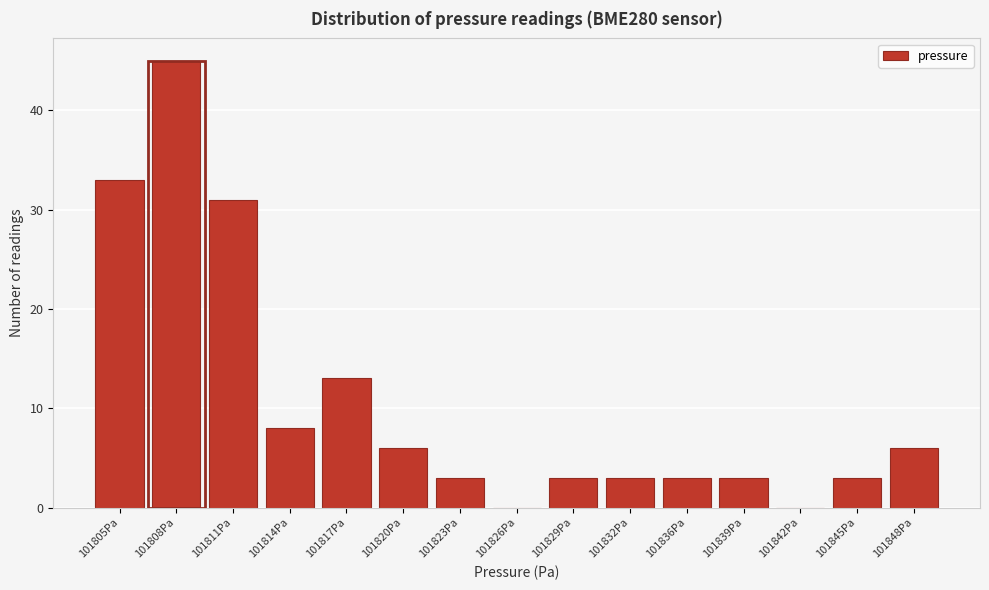

Reading left to right, transcribe all the data shown in this chart.

101805Pa=33	101808Pa=45	101811Pa=31	101814Pa=8	101817Pa=13	101820Pa=6	101823Pa=3	101826Pa=0	101829Pa=3	101832Pa=3	101836Pa=3	101839Pa=3	101842Pa=0	101845Pa=3	101848Pa=6